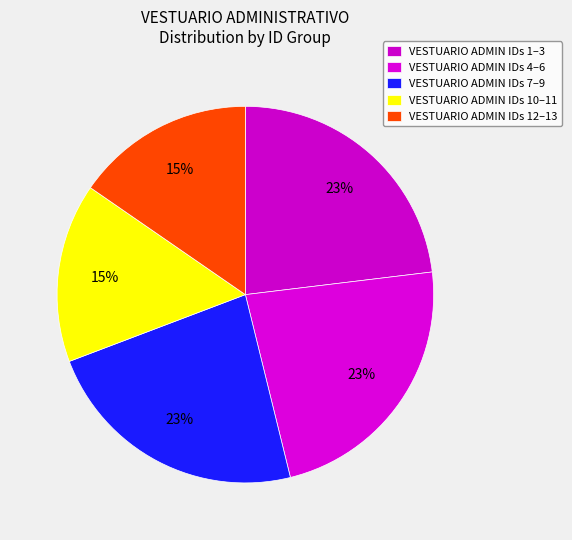

Does any single category account for the majority?

No